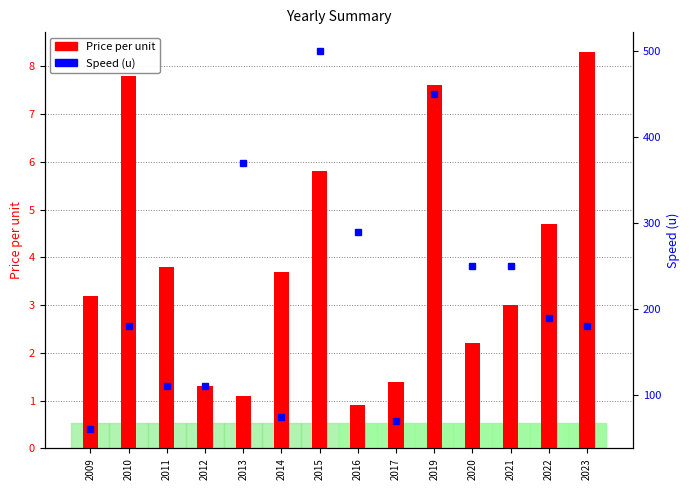

The value of Speed (u) at 2010 is 104.9. True or false?

False